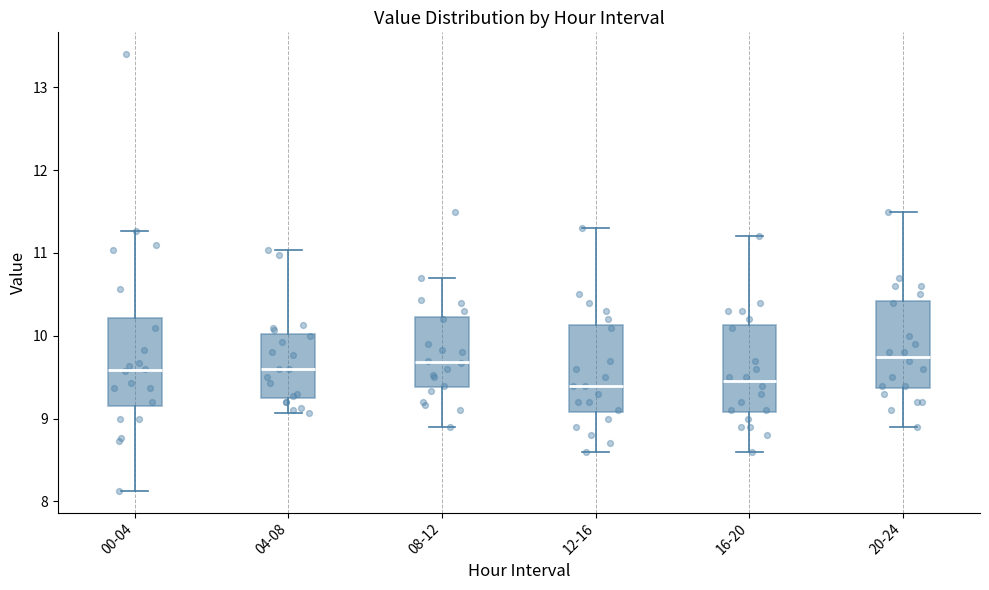

Where is the upper edge of the box for 04-08 on the y-axis? The values are not printed on the chart, so give them approximately, as read against the axis.

10.0